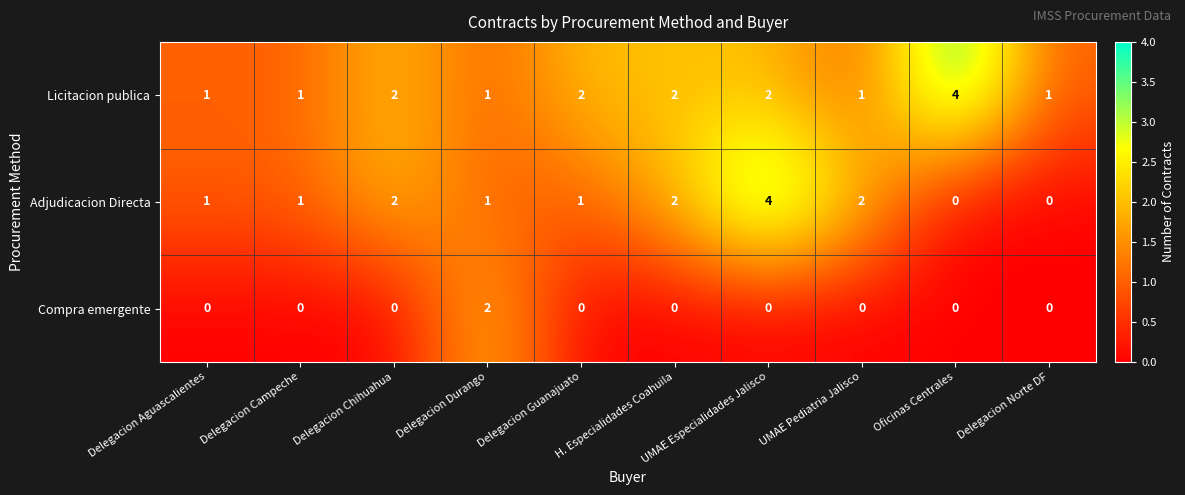

True or false: Compra emergente has a value of 0 at Delegacion Norte DF.

True